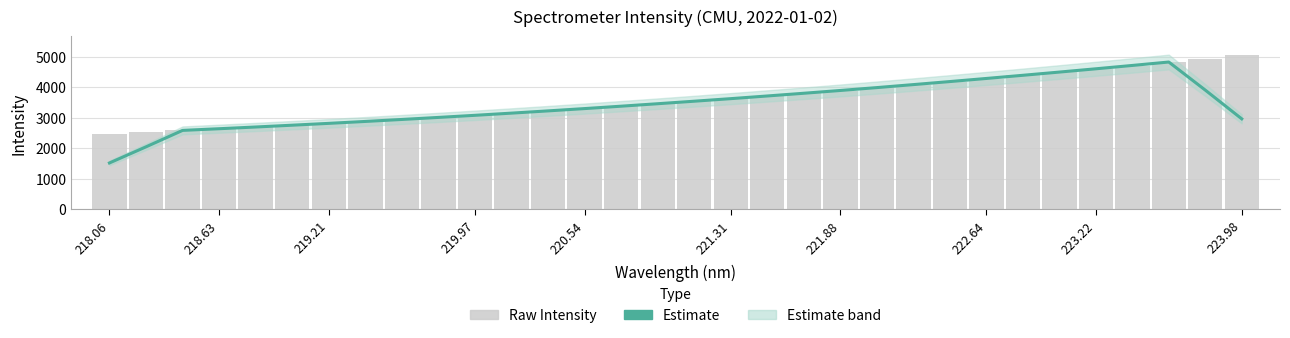

What is the maximum value for Raw Intensity?

5052.2